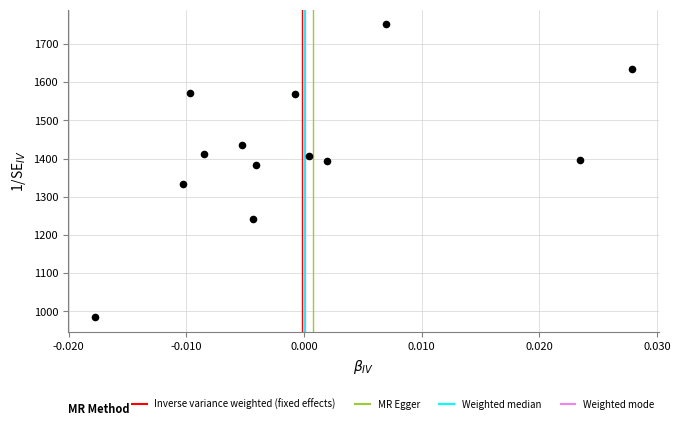

What Y value in the scatter plot is closest to 1367?

1382